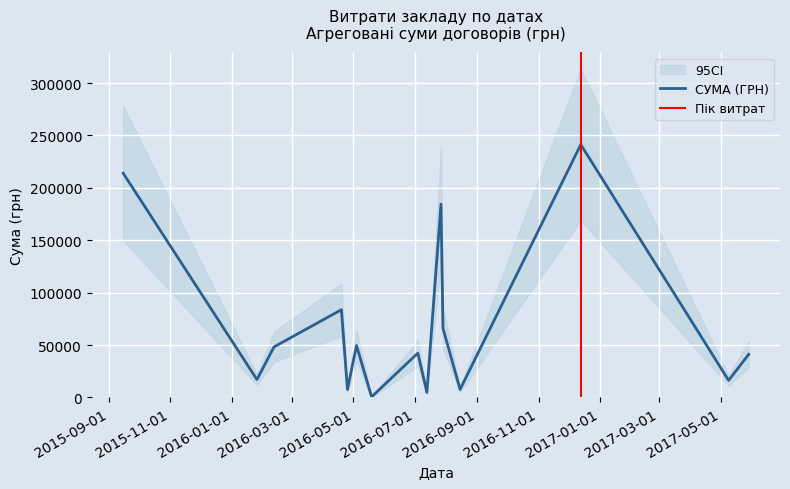

What is the maximum value for СУМА (ГРН)?

241258.0